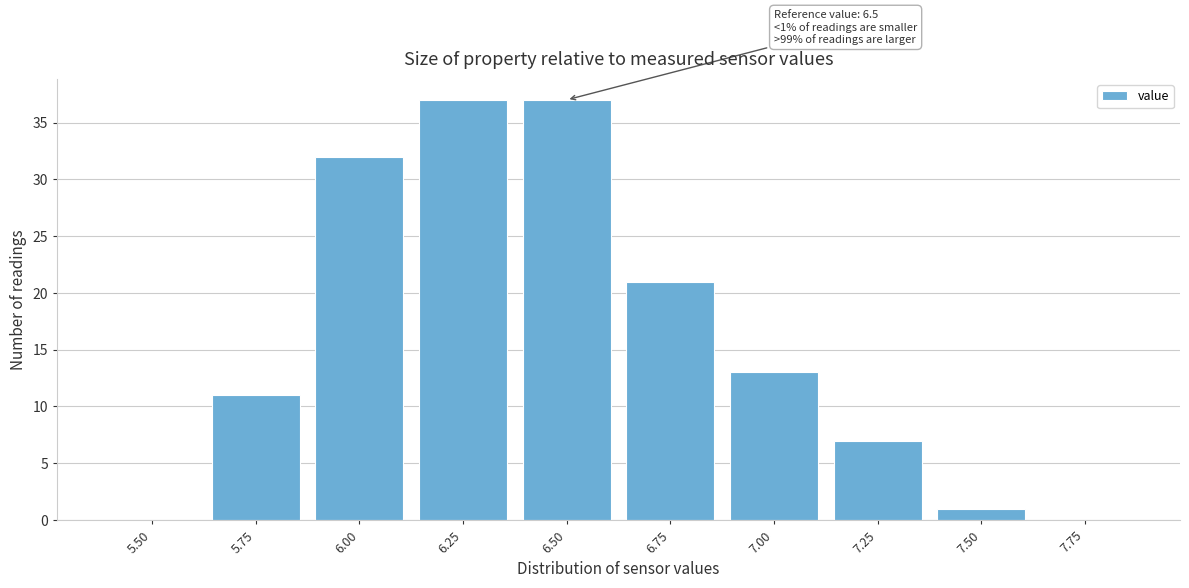

Reading left to right, transcribe all the data shown in this chart.

5.50=0	5.75=11	6.00=32	6.25=37	6.50=37	6.75=21	7.00=13	7.25=7	7.50=1	7.75=0